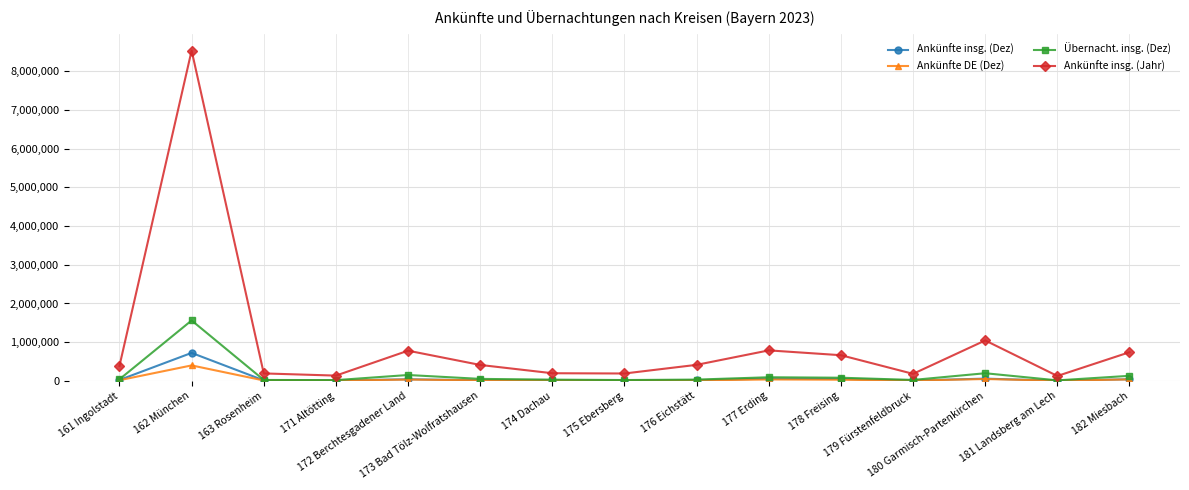

What is the sum of all Übernacht. insg. (Dez) values?

2493378